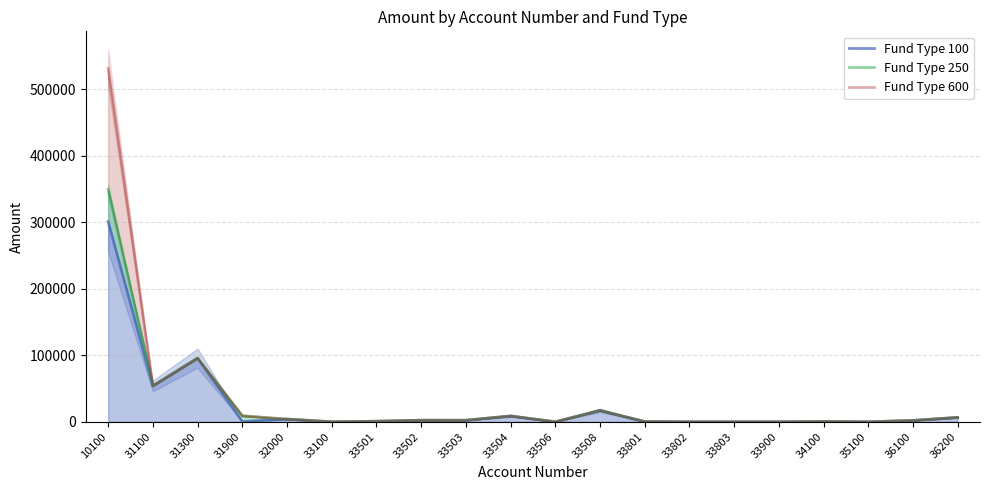

At how many categories does at least one series exceed 116630?

1